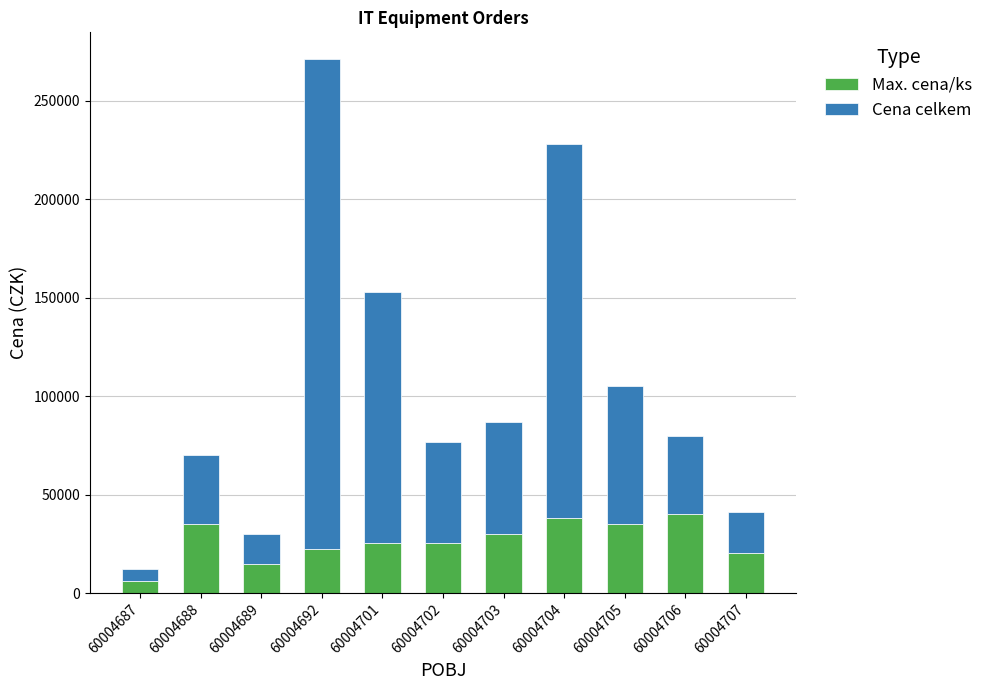

At which label does Max. cena/ks first exceed 25500?

60004688